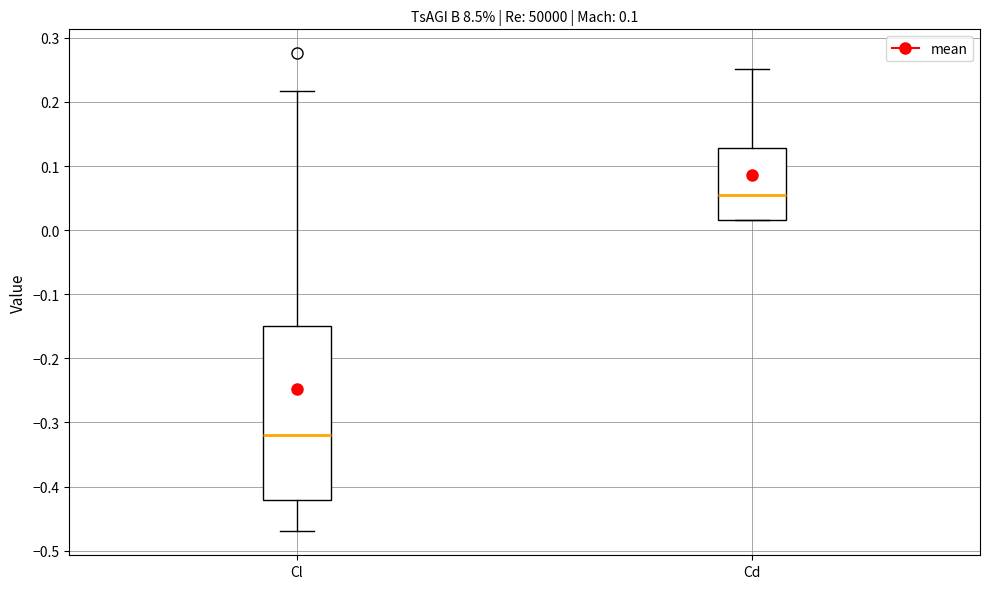

Which box is the tallest, from its lower edge to its upper edge?

Cl